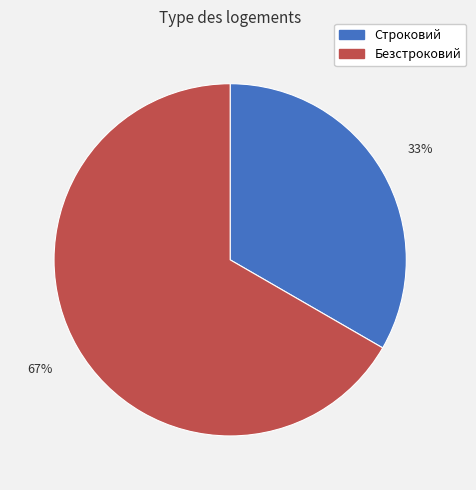

Is there any slice that represents more than half of the pie?

Yes